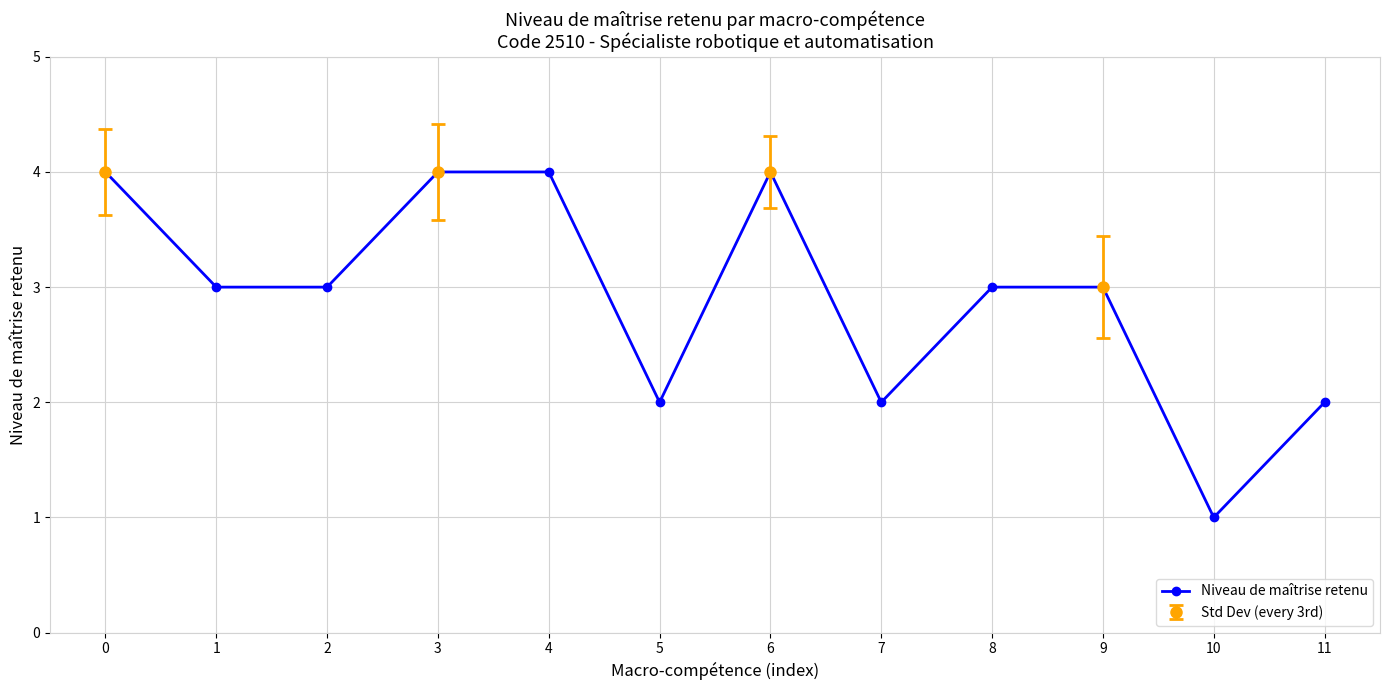

What is the maximum value shown in the chart?

4